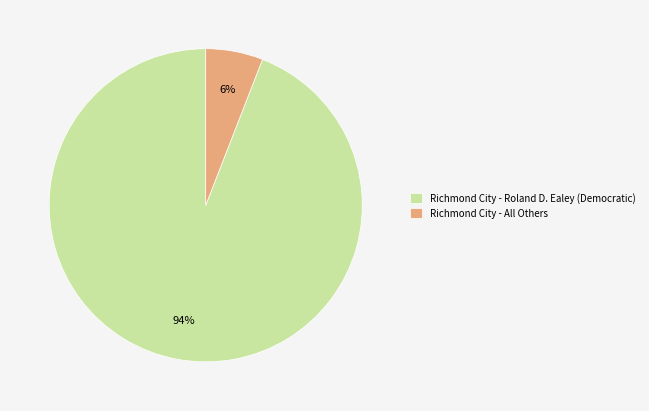

Which category accounts for the majority?

Richmond City - Roland D. Ealey (Democratic)